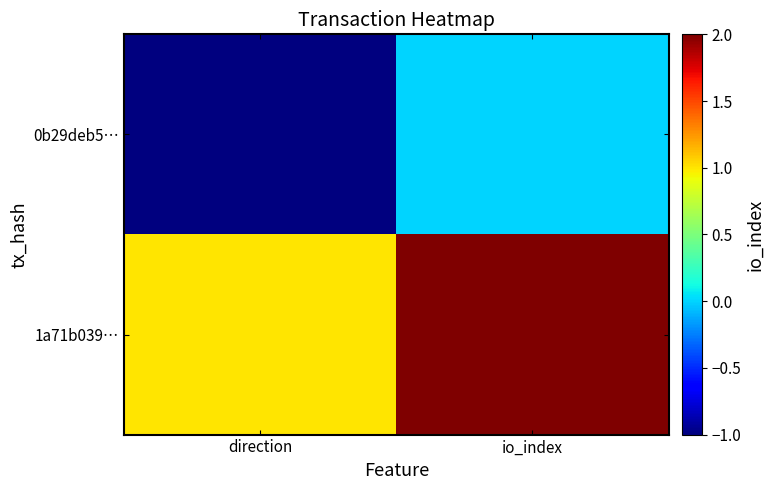

How many data points does each series have?

2